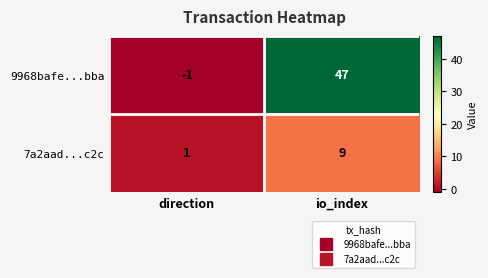

The value of 7a2aad...c2c at direction is 1. True or false?

True